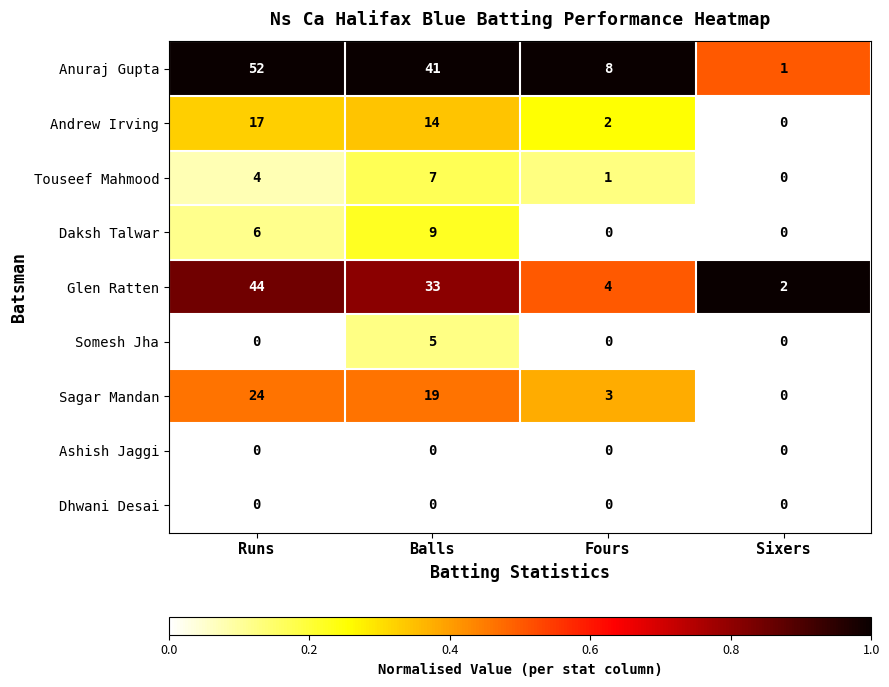

At which category does the chart reach its peak across all series?

Runs